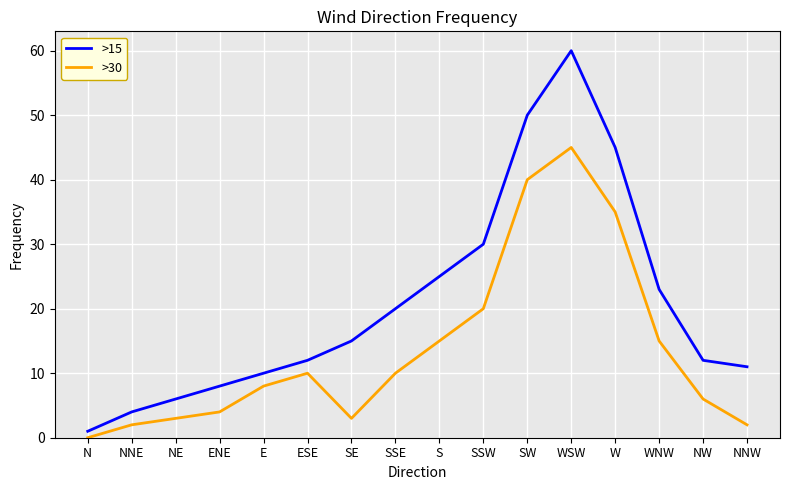

Is it true that >30 equals 0 at N?

True